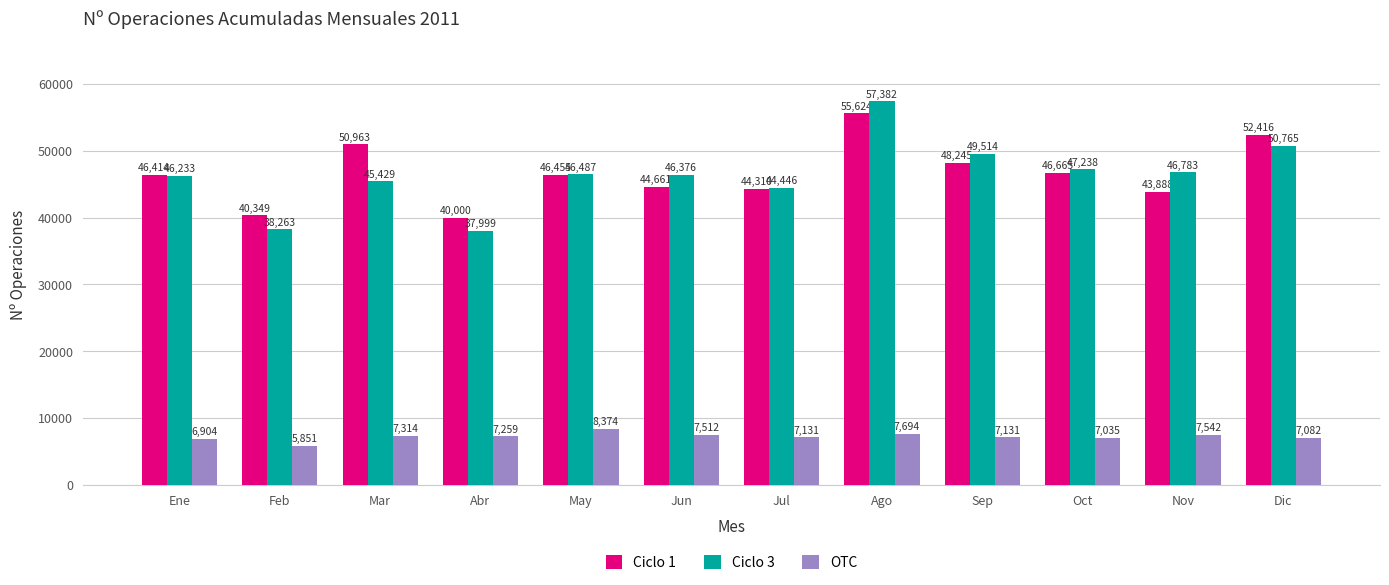

What is the difference between the Ciclo 3 values at Oct and May?

751